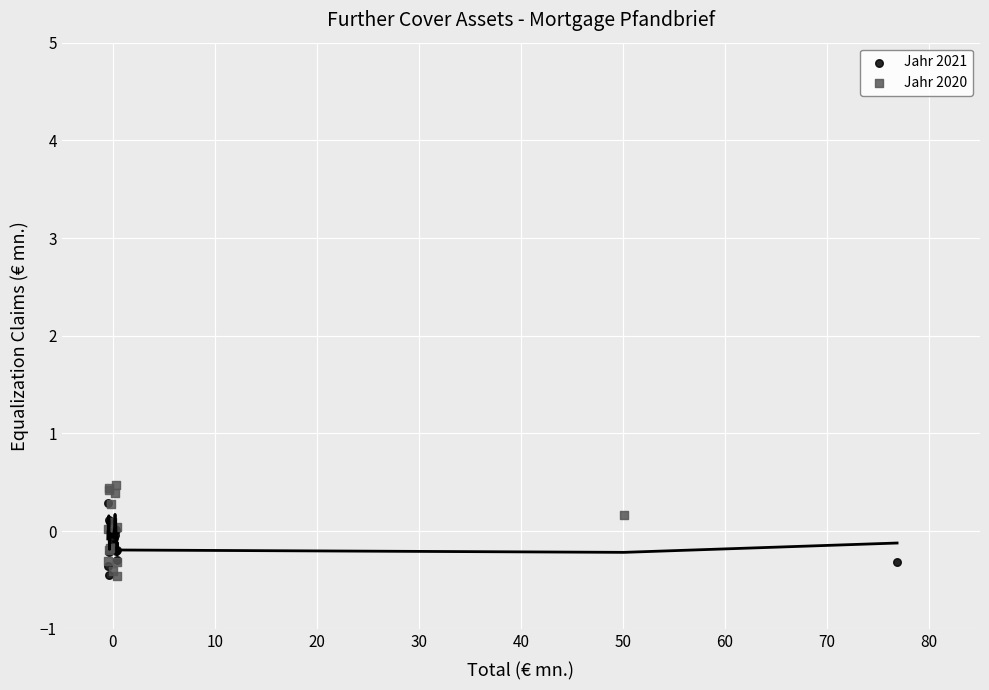

Which series has the widest spread of Y values?

Jahr 2020